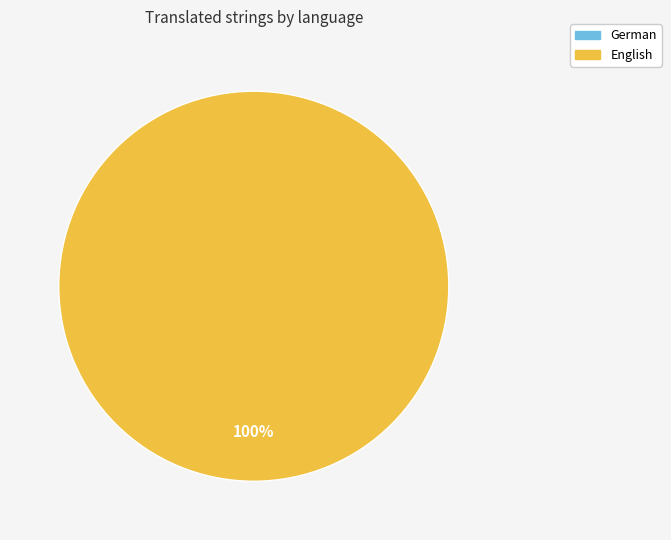

True or false: English accounts for 100% of the total.

True